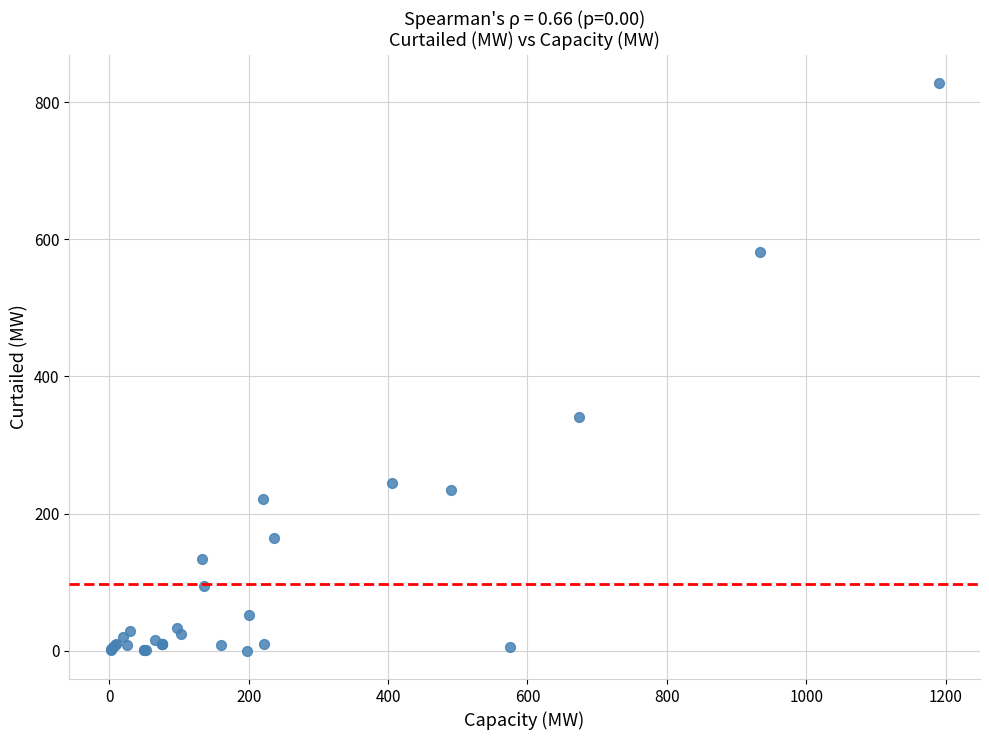

What Y value in the scatter plot is closest to 414?

340.4